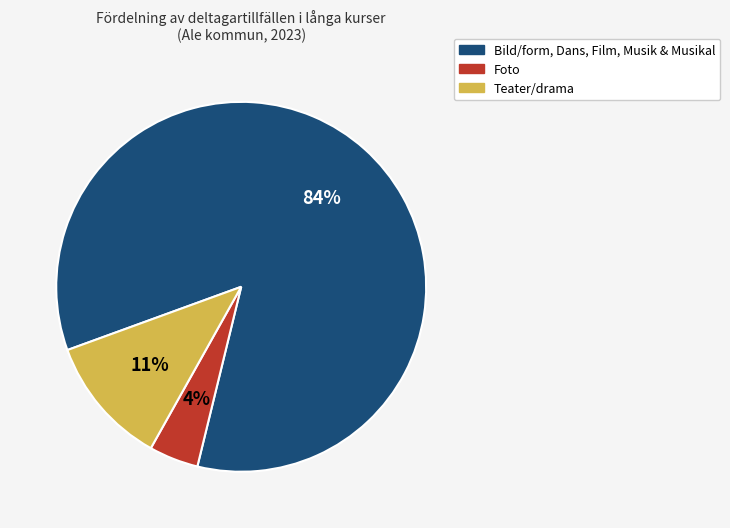

Is there any slice that represents more than half of the pie?

Yes